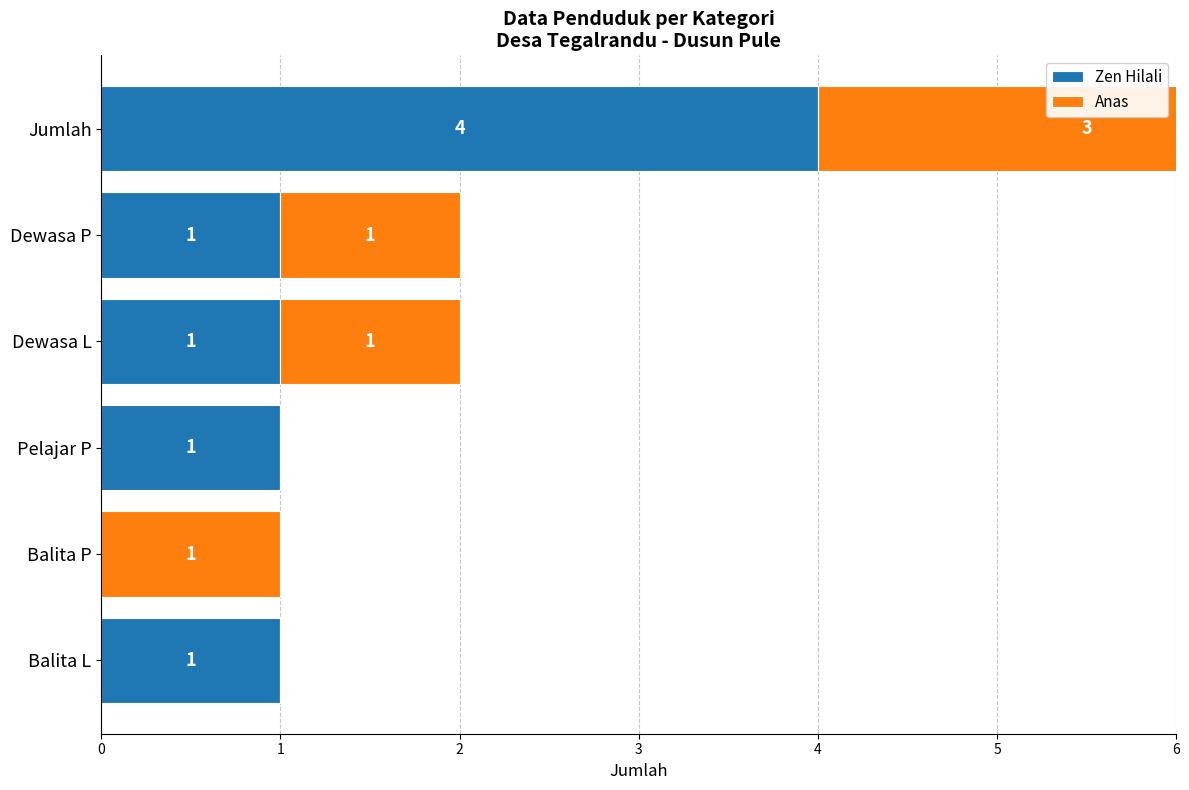

What is the greatest value displayed?

4